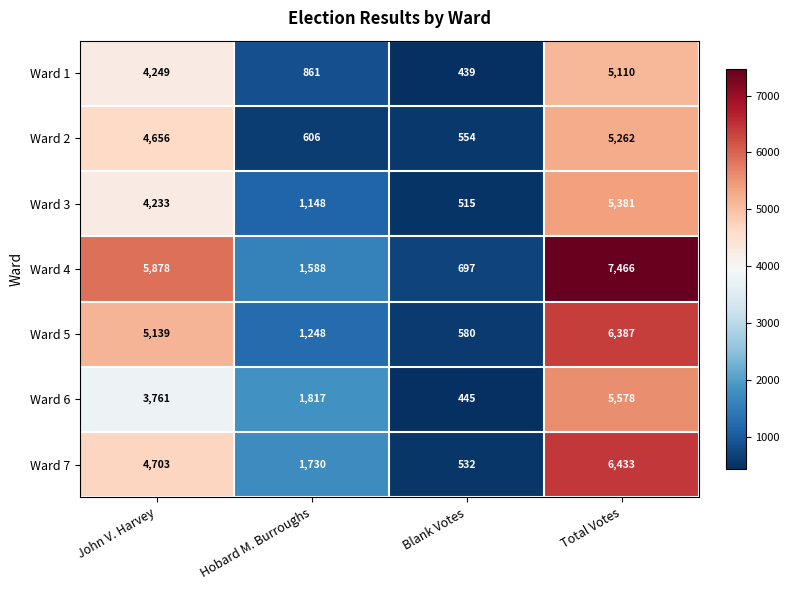

Reading left to right, transcribe all the data shown in this chart.

Ward 1: 4249	861	439	5110
Ward 2: 4656	606	554	5262
Ward 3: 4233	1148	515	5381
Ward 4: 5878	1588	697	7466
Ward 5: 5139	1248	580	6387
Ward 6: 3761	1817	445	5578
Ward 7: 4703	1730	532	6433